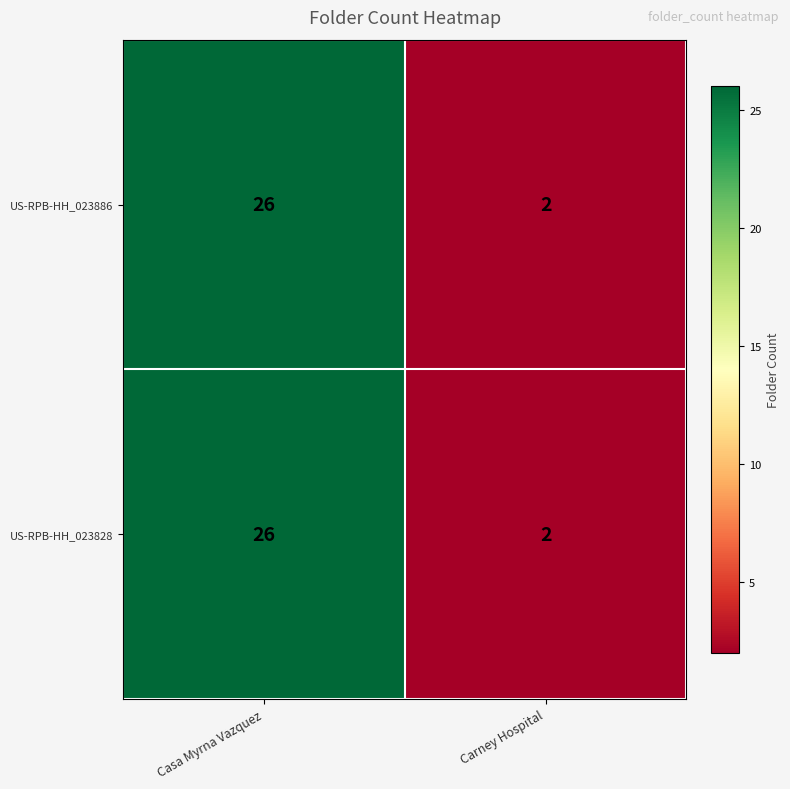

The value of US-RPB-HH_023886 at Casa Myrna Vazquez is 26. True or false?

True